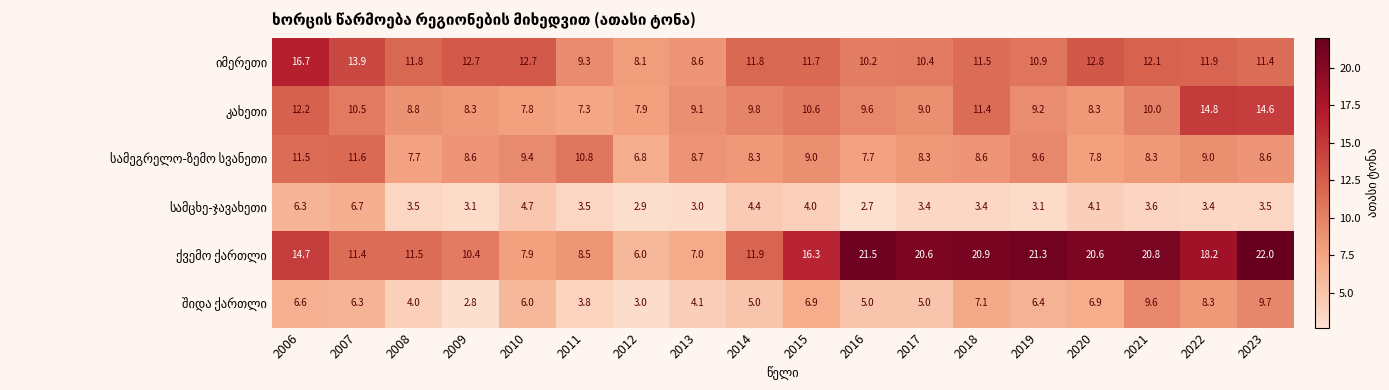

Which category has the highest value across all series?

2023